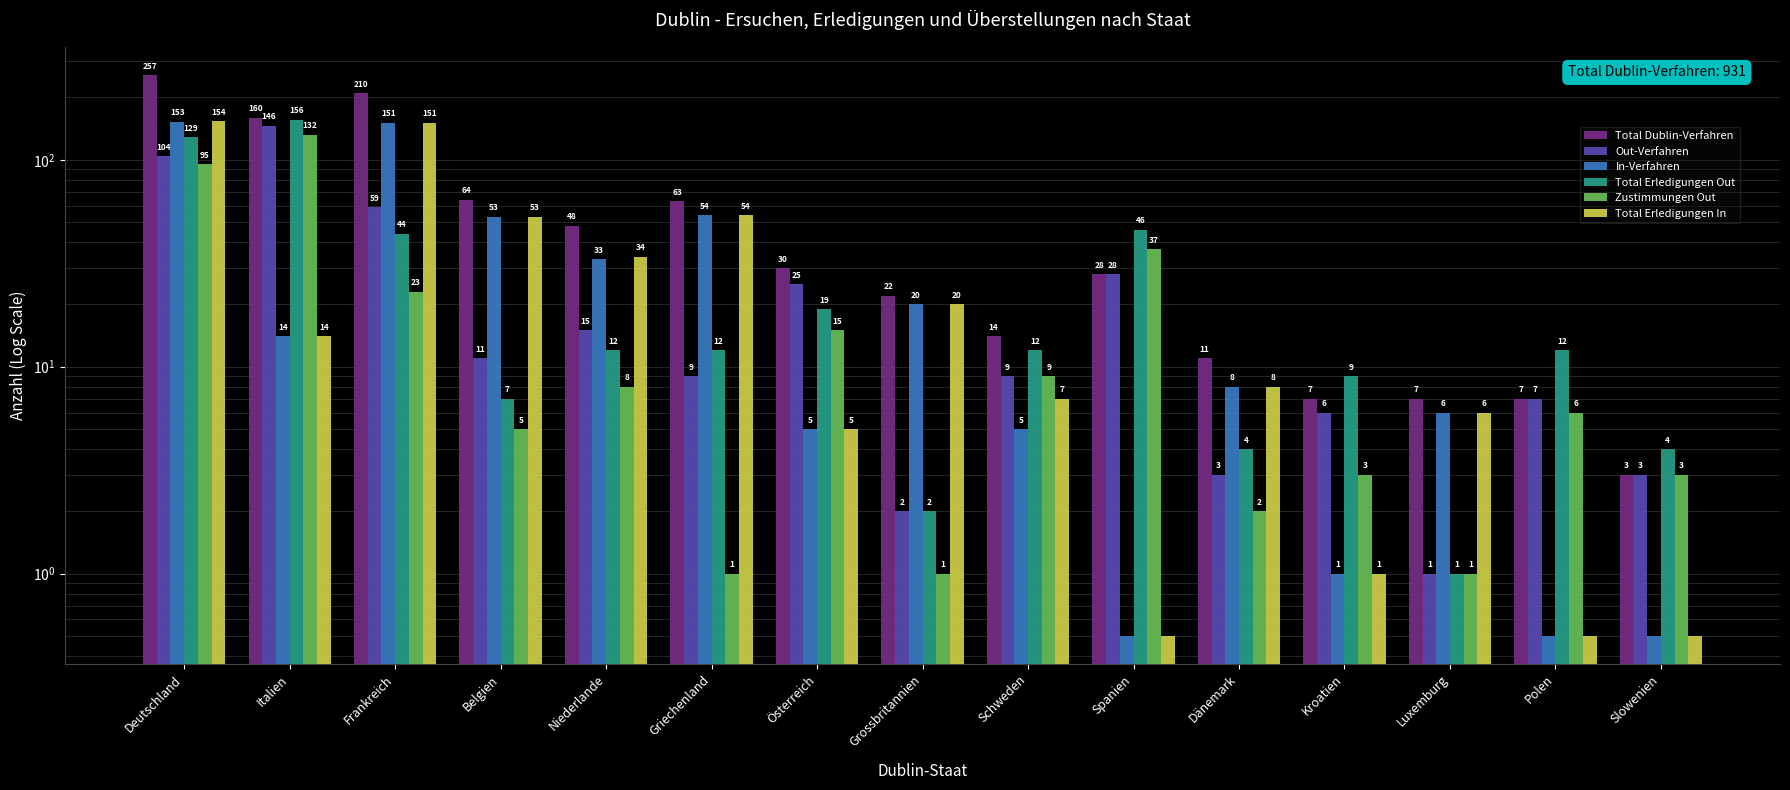

What is the approximate value of Zustimmungen Out at Griechenland?

1.0